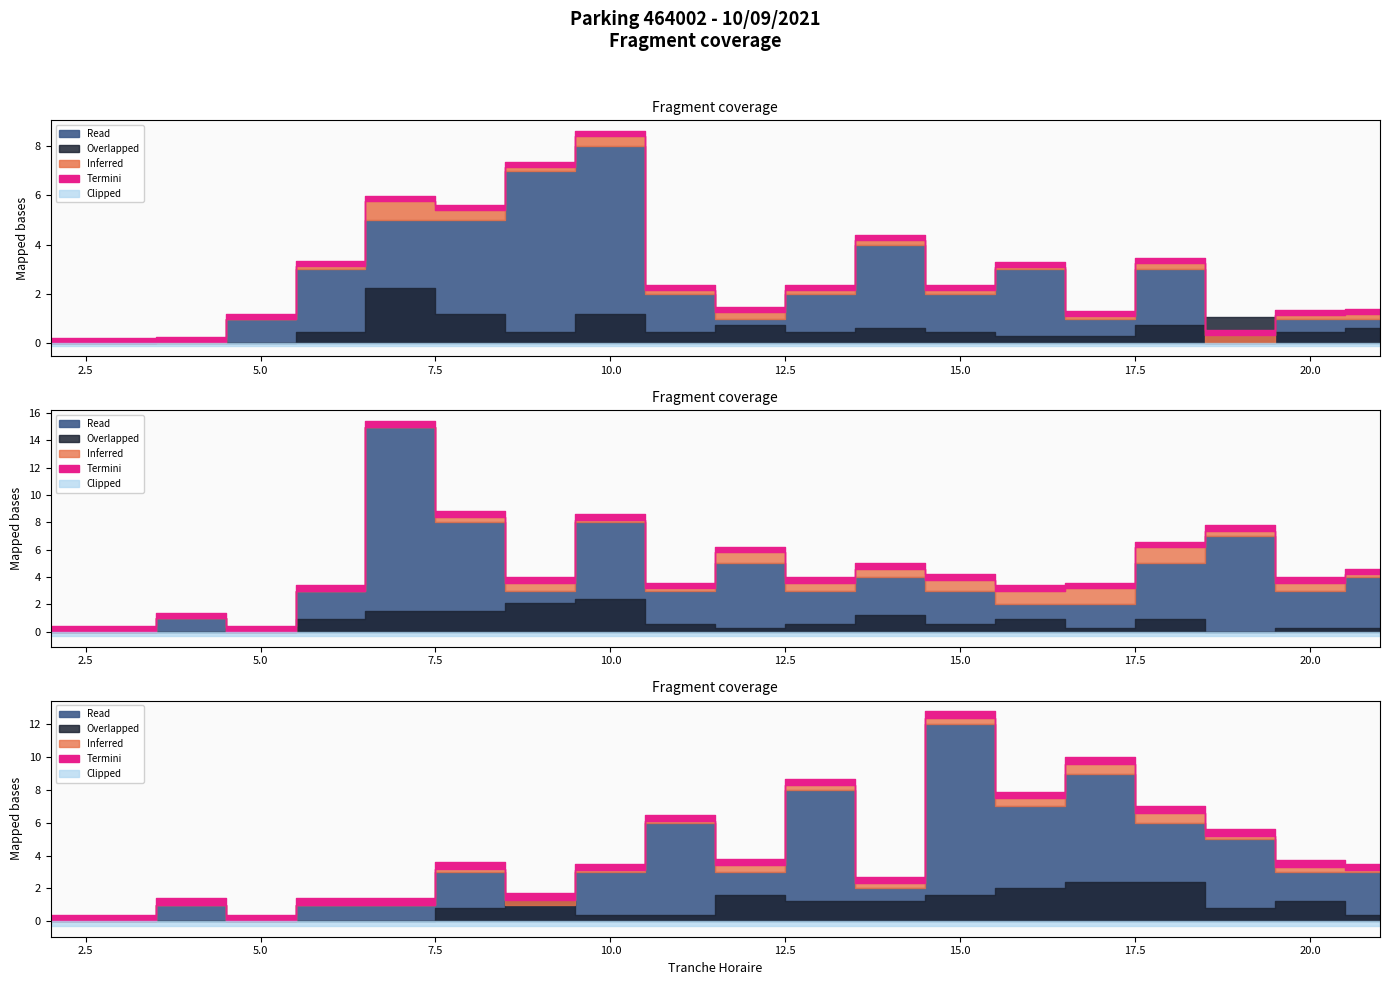

The NB_ABONNE_SORTIES series shows 3 at 18. True or false?

False